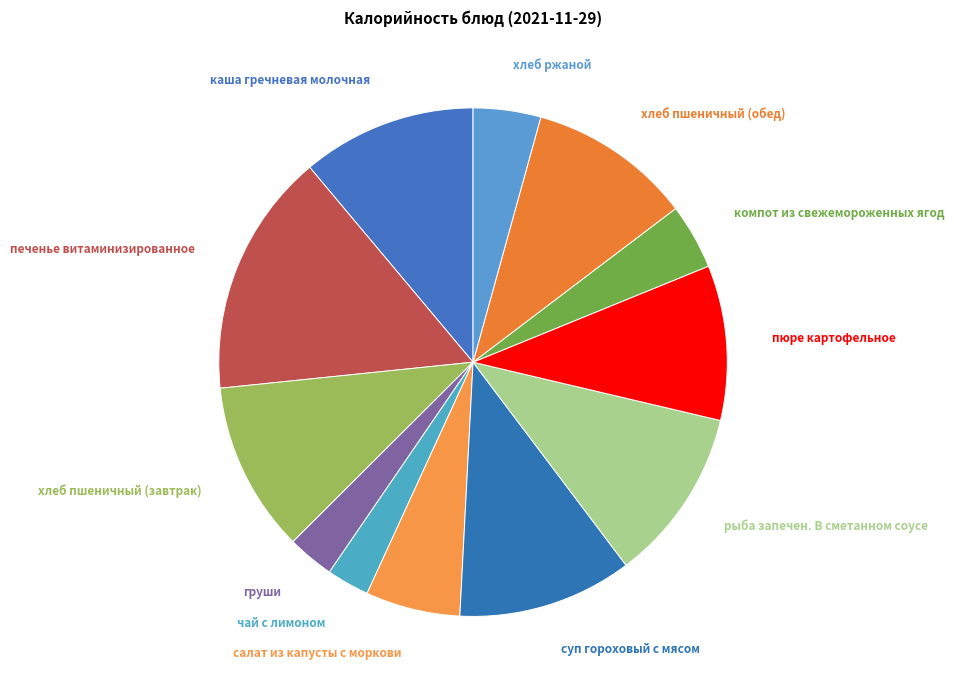

Does any single category account for the majority?

No